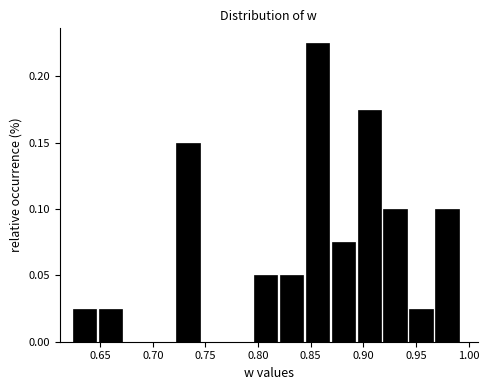

Reading left to right, transcribe this chart: for each bar, give the range it covers on the x-axis and its height. Neither the bar edges nor the heights are printed on the chart, so give them approximately, as read against the axes.

0.625 to 0.650: 0.025
0.650 to 0.675: 0.025
0.675 to 0.700: 0
0.700 to 0.720: 0
0.720 to 0.745: 0.150
0.745 to 0.770: 0
0.770 to 0.795: 0
0.795 to 0.820: 0.050
0.820 to 0.845: 0.050
0.845 to 0.870: 0.225
0.870 to 0.895: 0.075
0.895 to 0.920: 0.175
0.920 to 0.945: 0.100
0.945 to 0.970: 0.025
0.970 to 0.995: 0.100